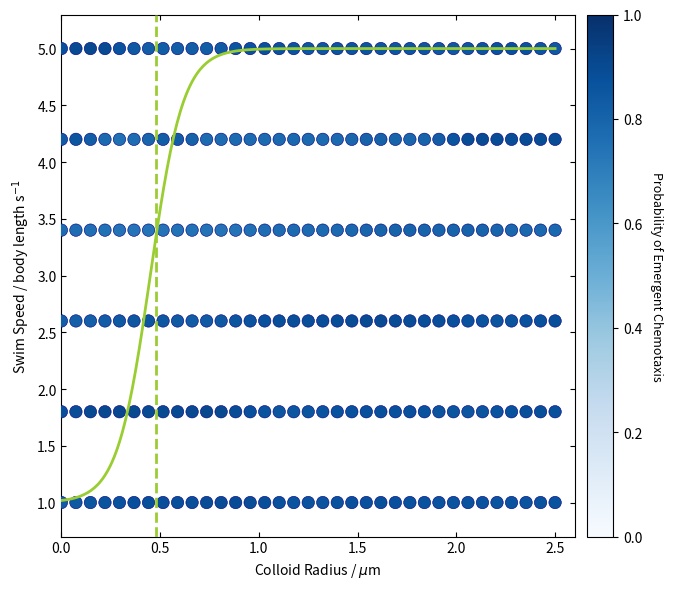

Count the number of points in this scatter plot.

210